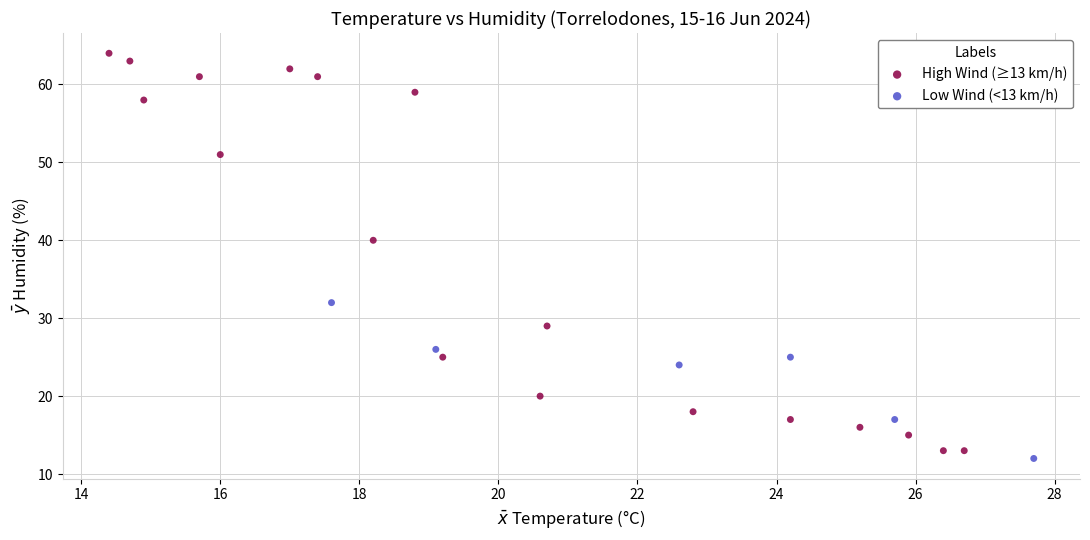

Which series contains the highest Y value?

High Wind (≥13 km/h)